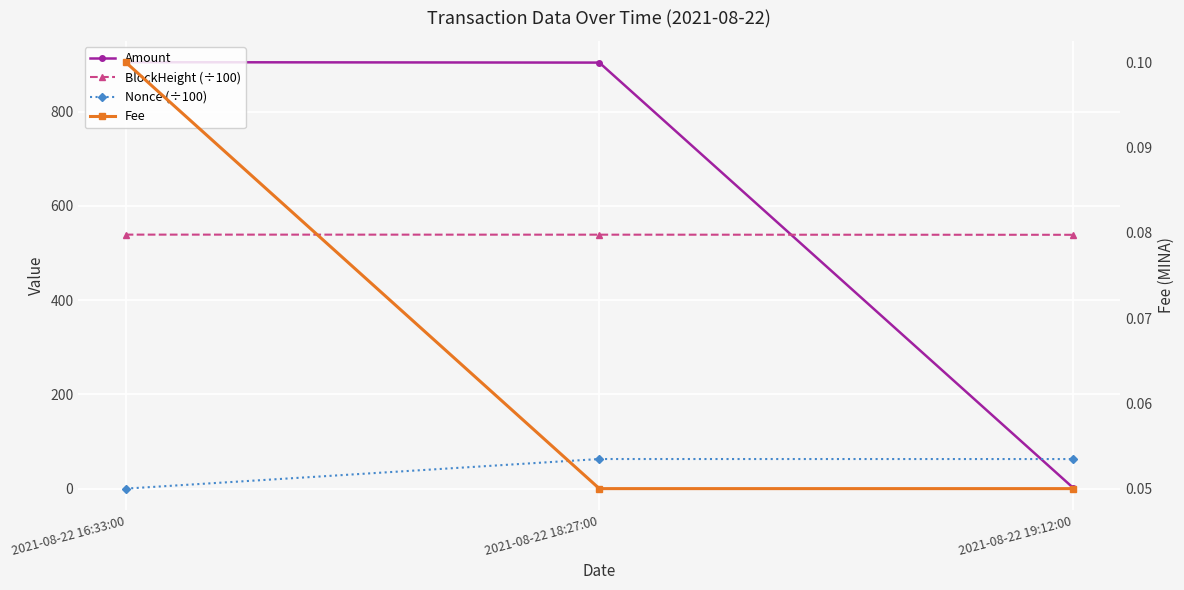

Is it true that Nonce (÷100) equals 62.8 at 2021-08-22 18:27:00?

True